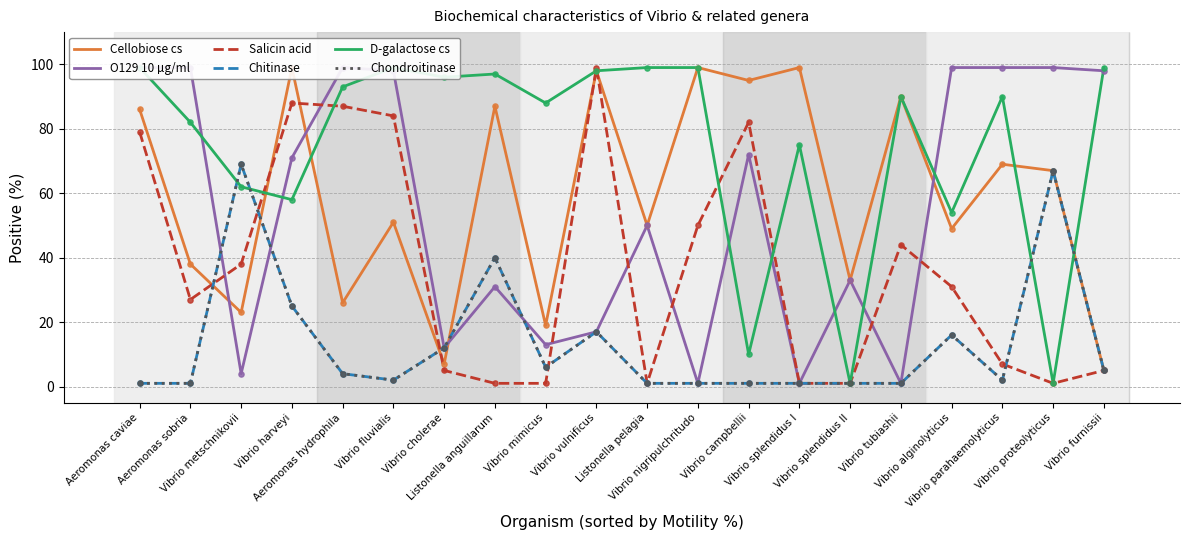

Which series has the widest spread of Y values?

O129 10 µg/ml